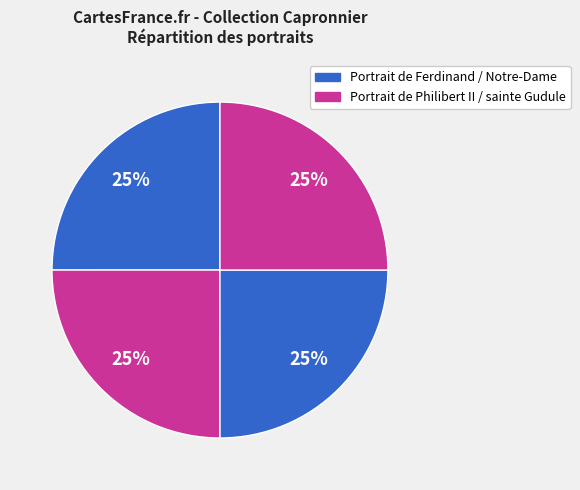

How many slices are in this pie chart?

4